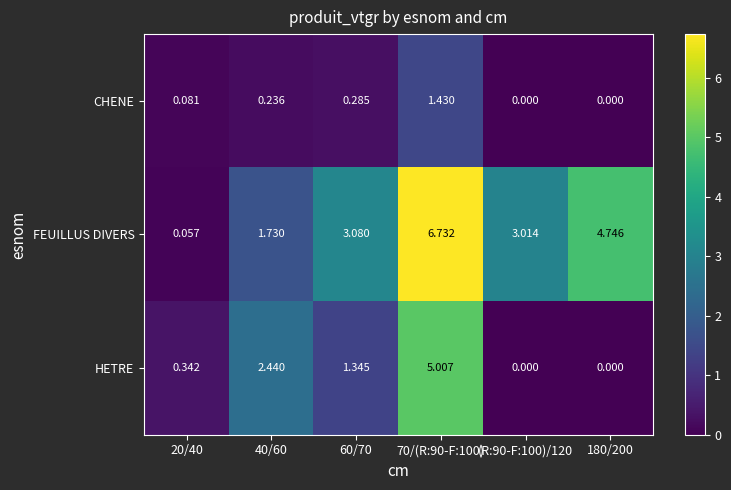

Rank the series by their average value, from highest to lowest.

FEUILLUS DIVERS, HETRE, CHENE